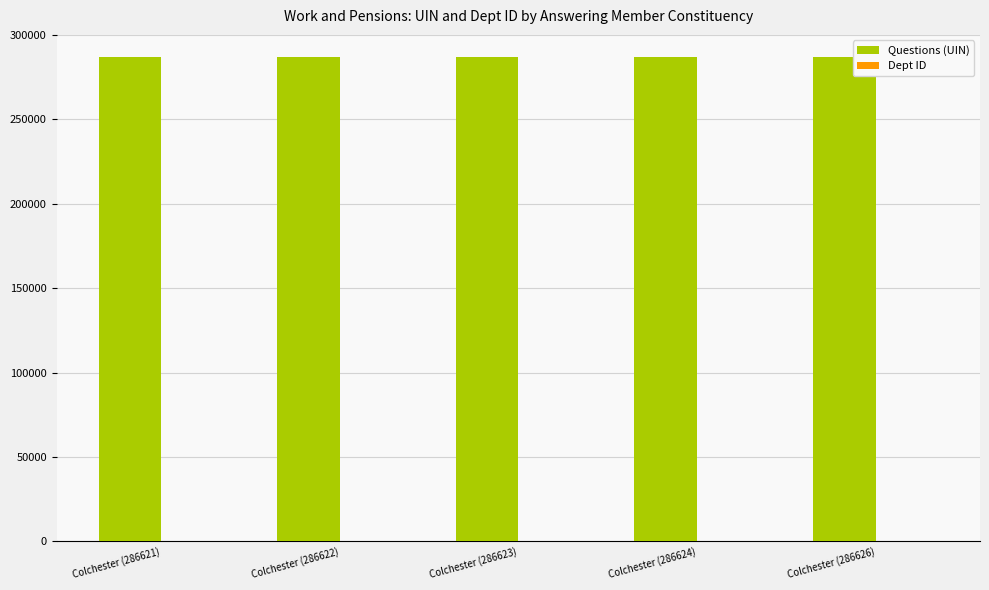

Which series has the largest total across all categories?

Questions (UIN)